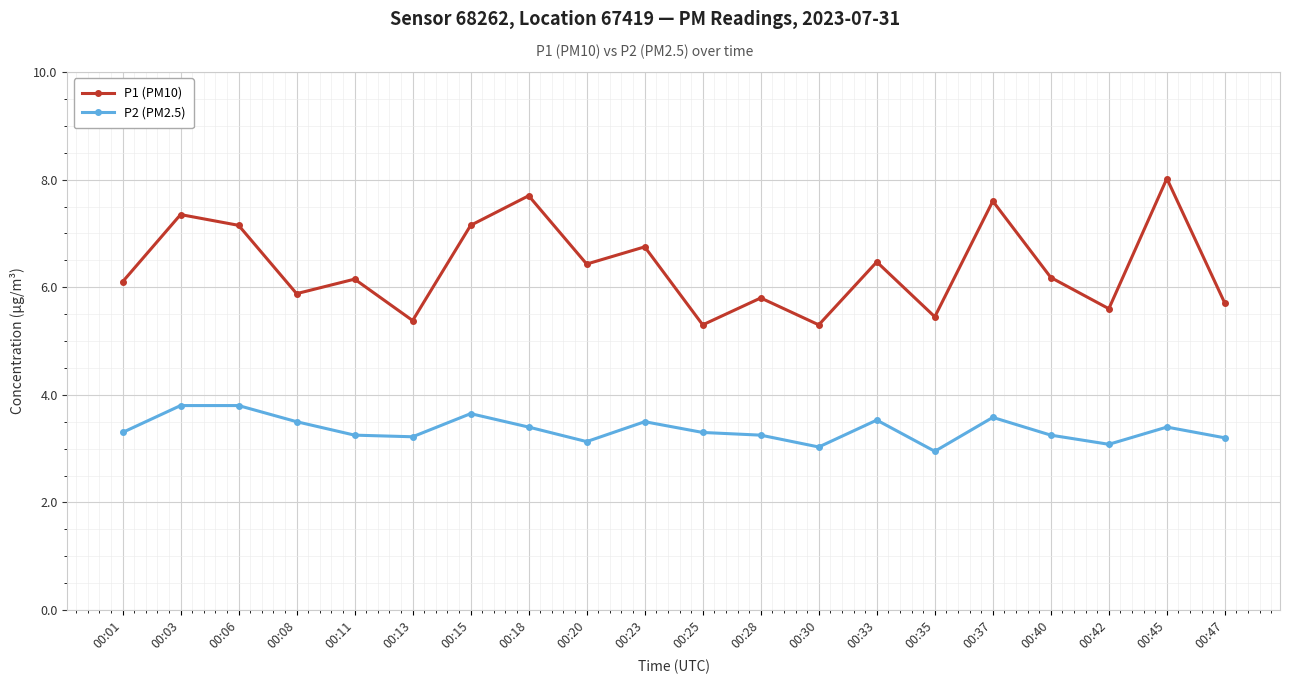

Which series has the widest spread of values?

P1 (PM10)